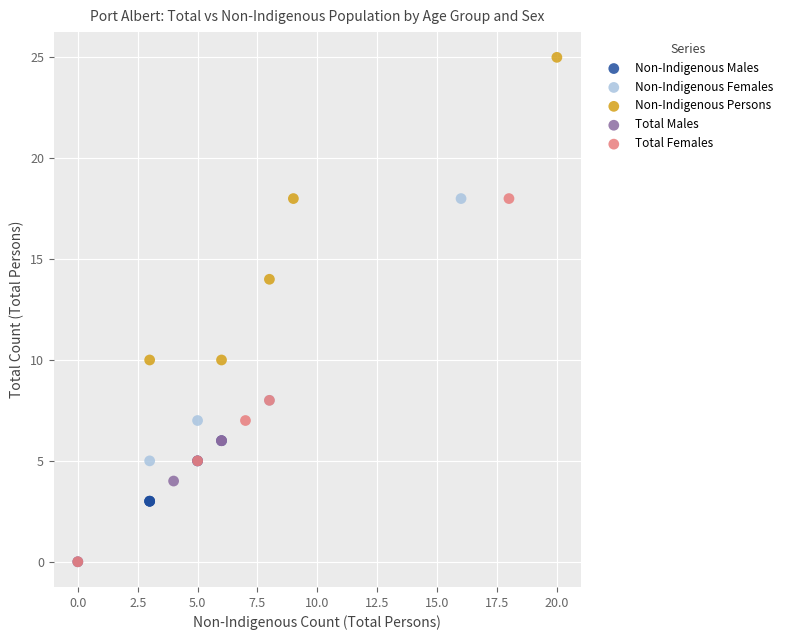

Which series contains the highest Y value?

Non-Indigenous Persons